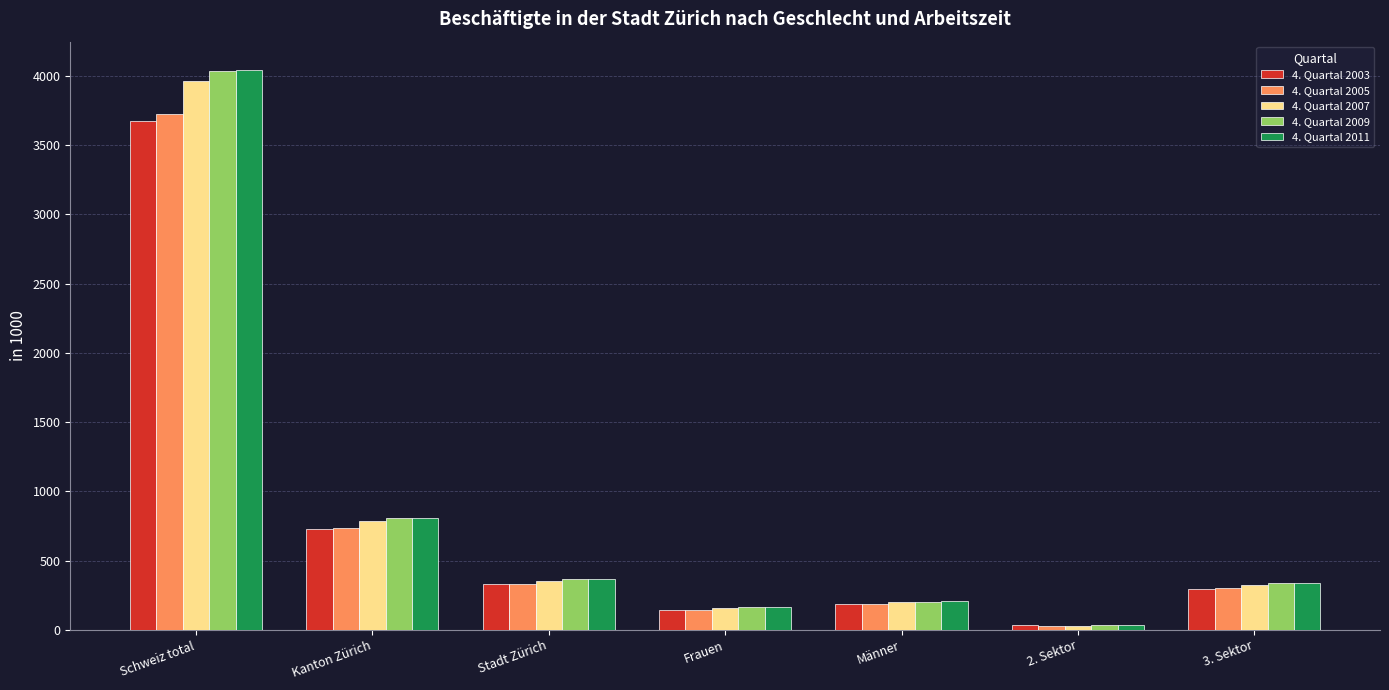

Which series has the largest range (max minus min)?

4. Quartal 2011